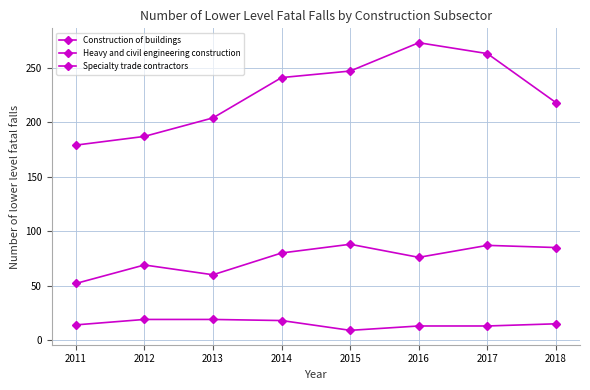

What is the greatest value displayed?

273